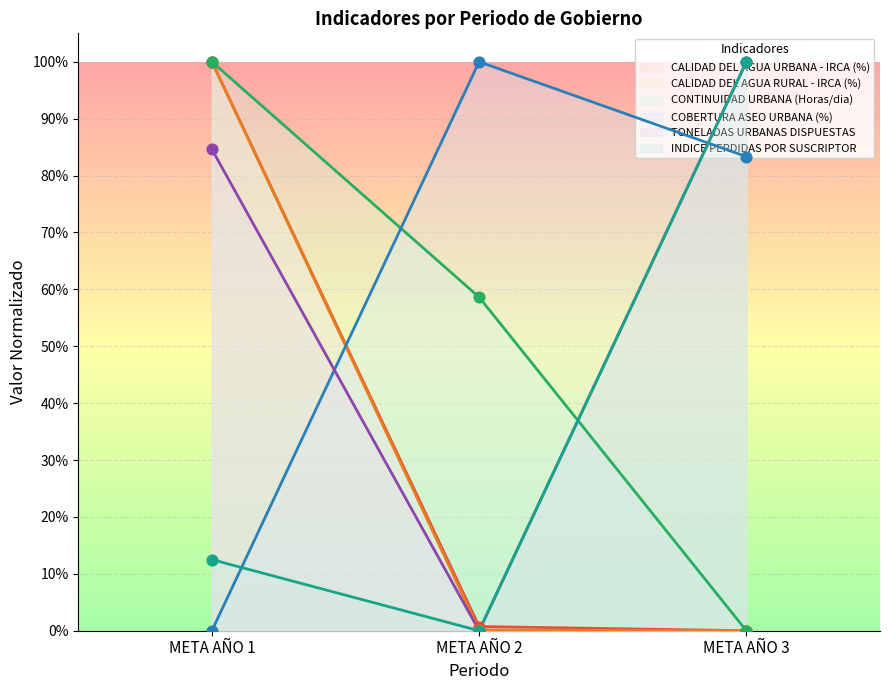

At how many categories does at least one series exceed 0?

3